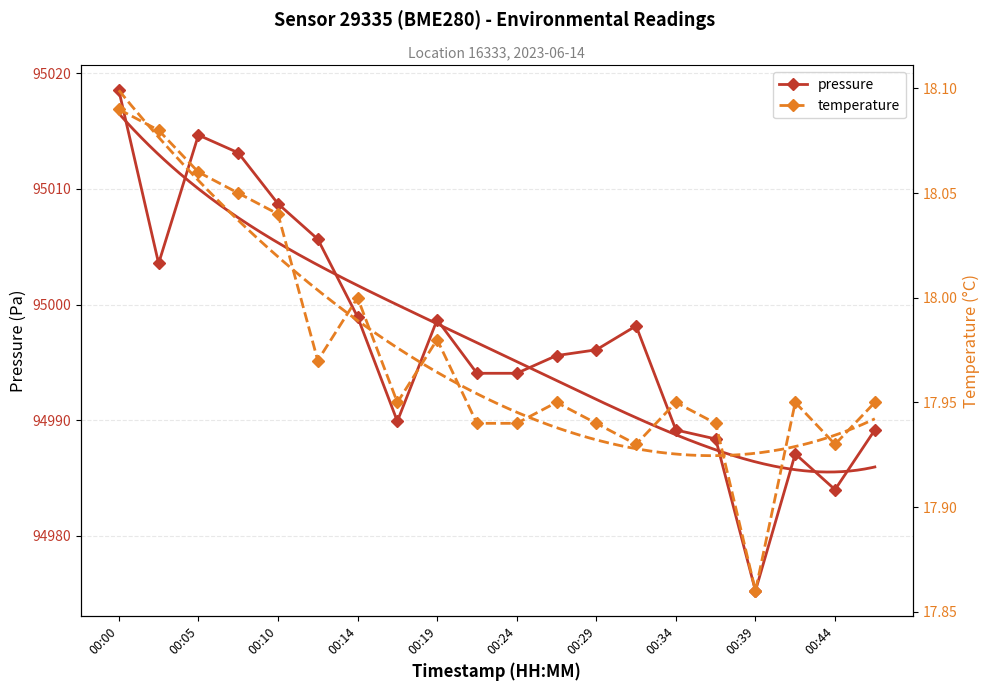

Rank the series by their average value, from lowest to highest.

temperature, pressure